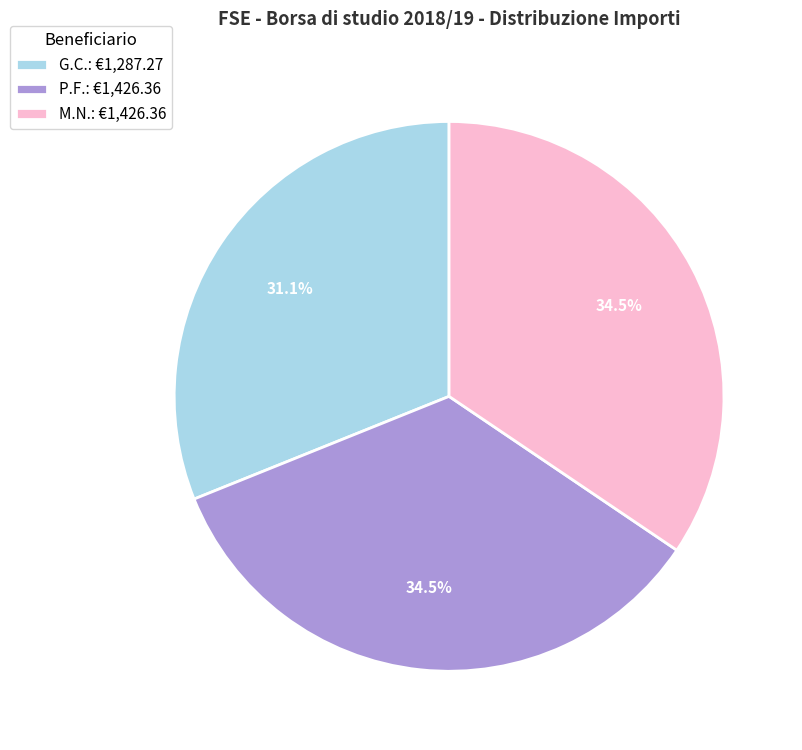

Count the number of slices in the pie.

3